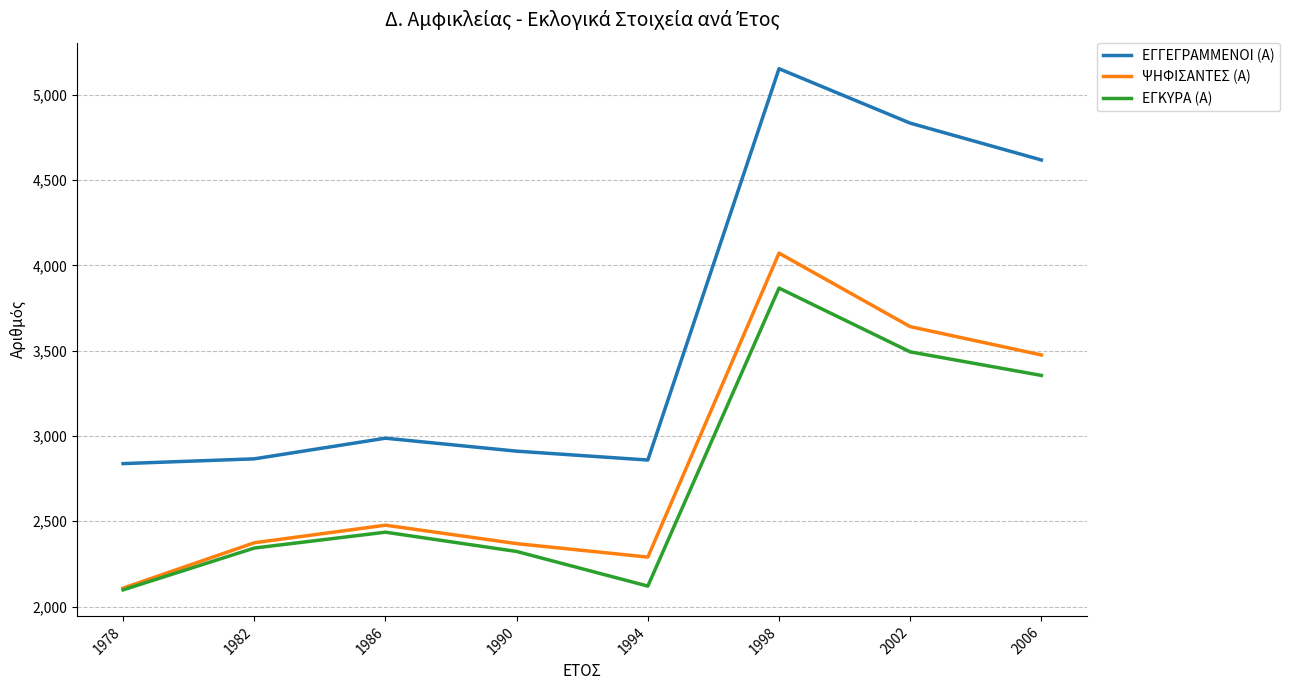

What is the sum of the ΕΓΚΥΡΑ (Α) values at 1990 and 2002?

5816